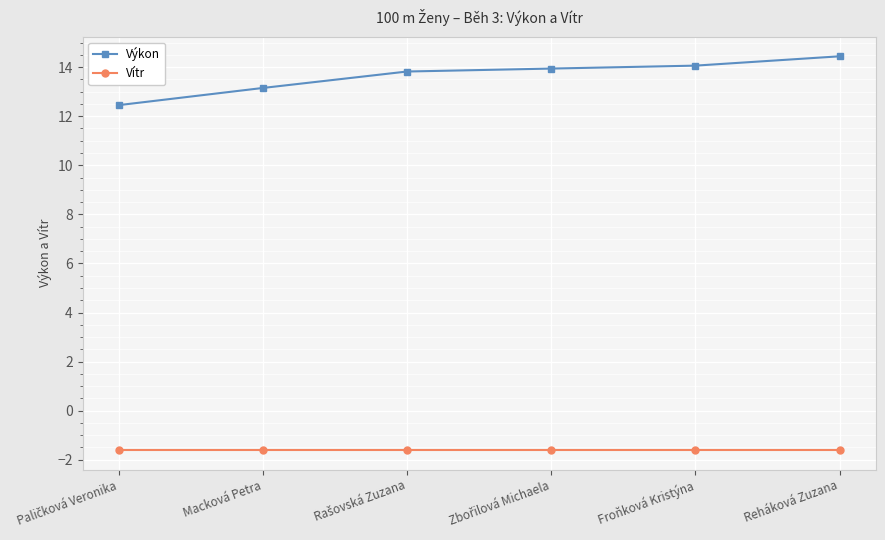

Which category has the highest value in the Výkon series?

Reháková Zuzana